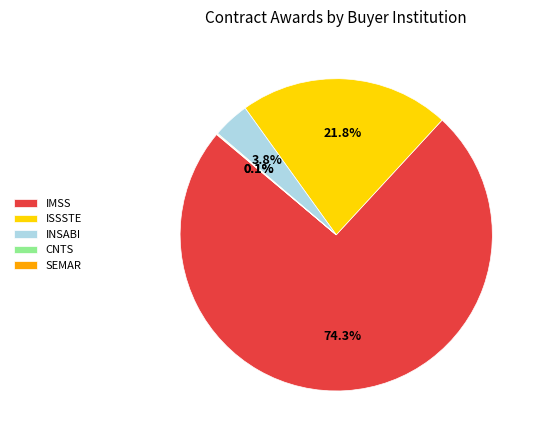

Which slice is the largest?

IMSS